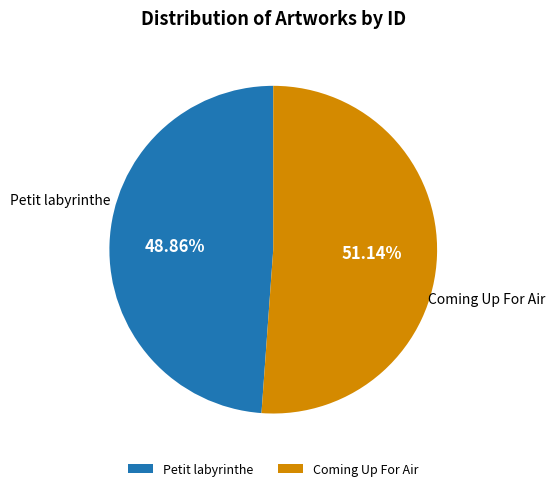

To the nearest percent, what is the average slice percentage?

50%